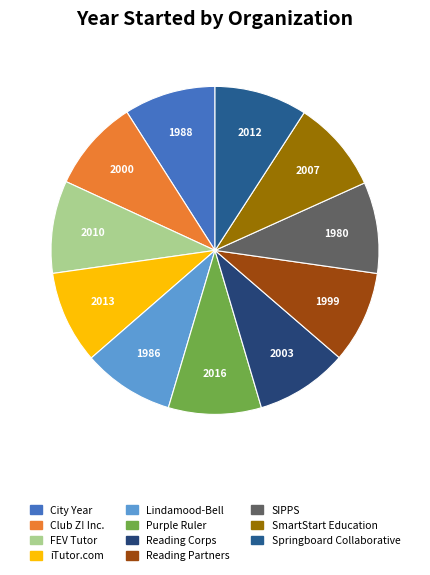

To the nearest percent, what percentage of the pie is Lindamood-Bell?

9%